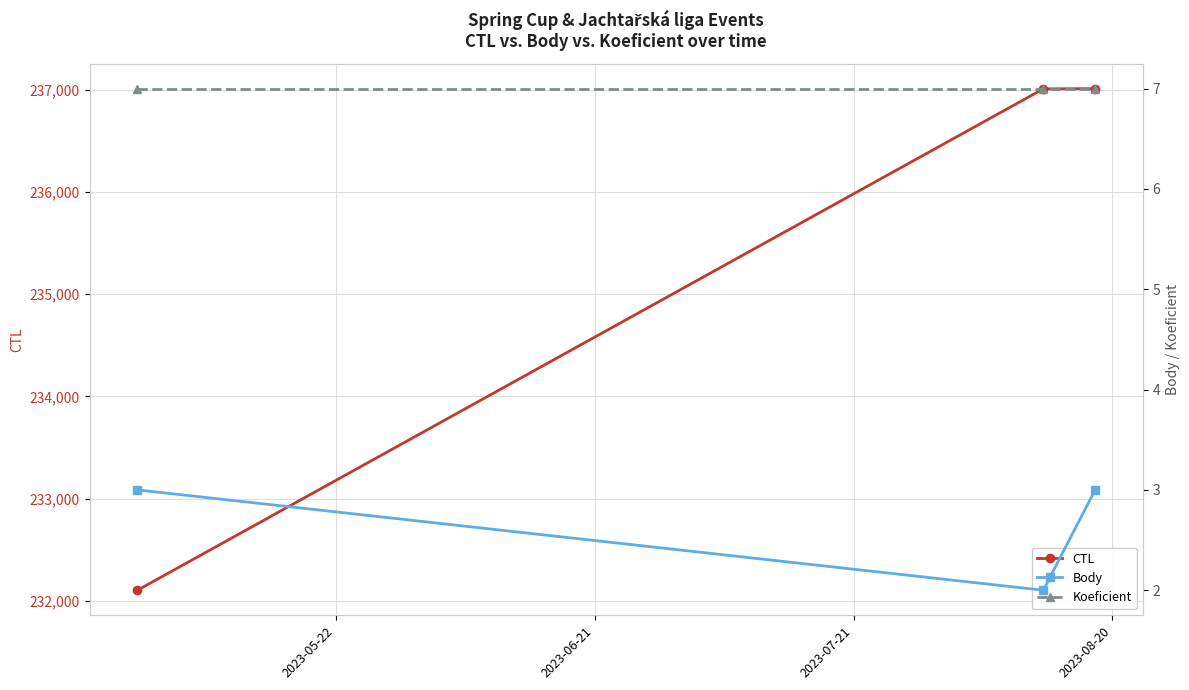

What is the value of the CTL point at the 1st from the left?

232105